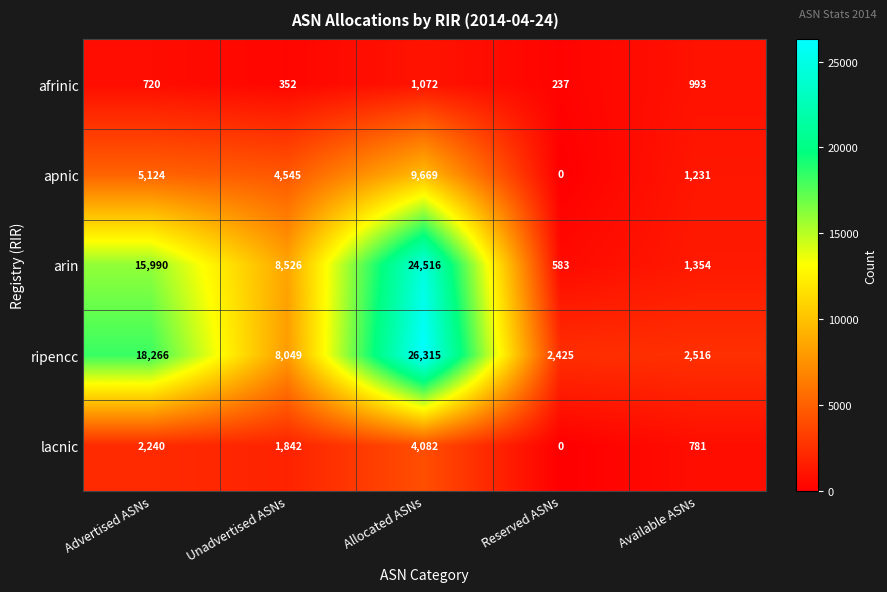

At which category is the sum across all series the highest?

Allocated ASNs